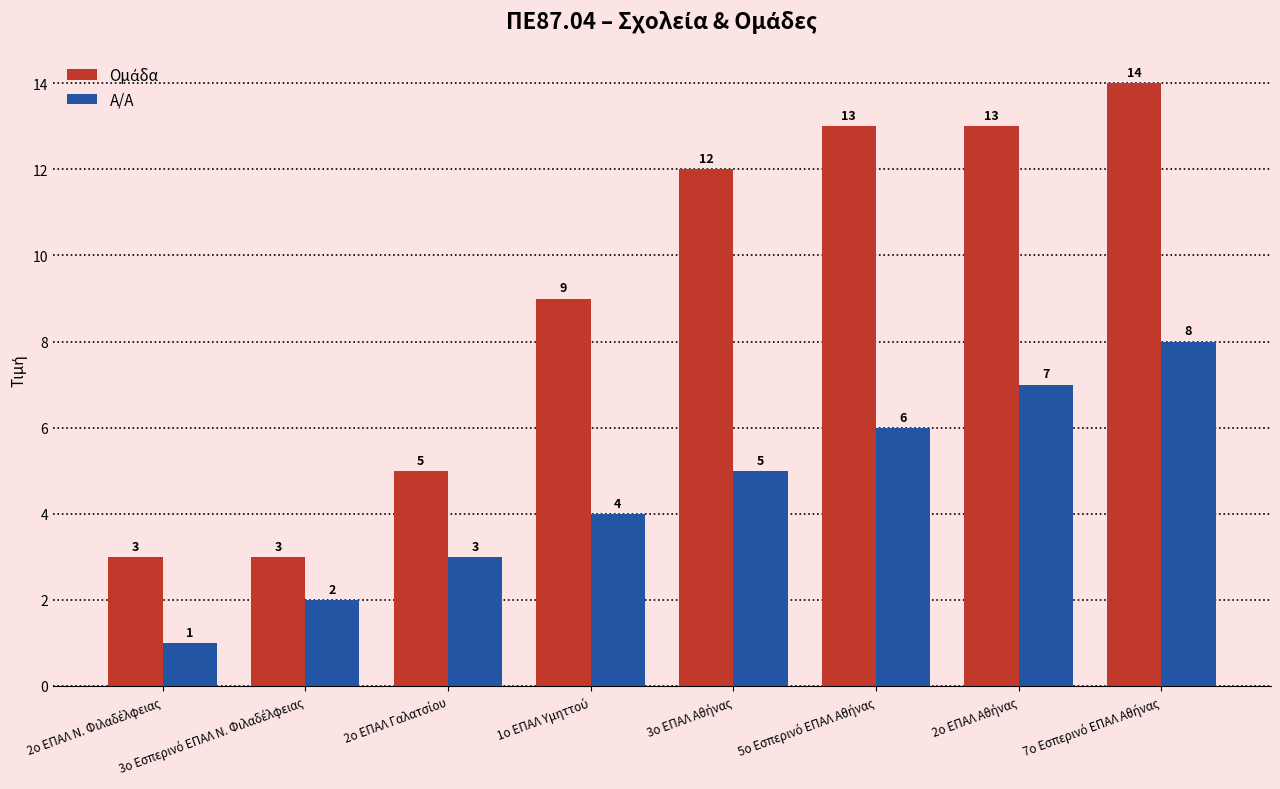

What is the greatest value displayed?

14